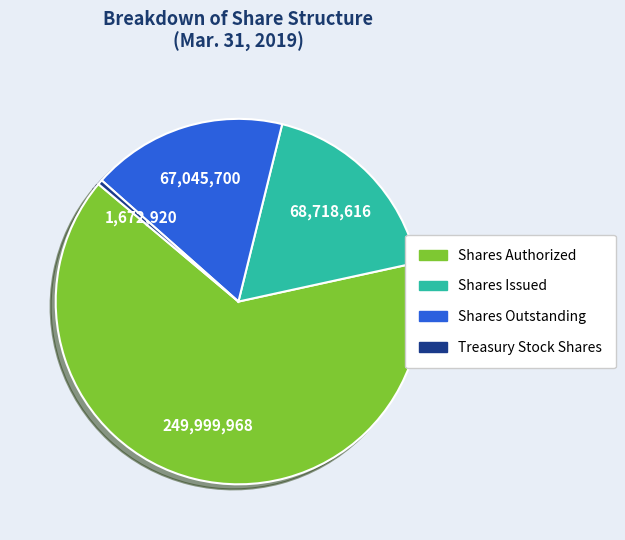

Is there a majority slice in this chart?

Yes